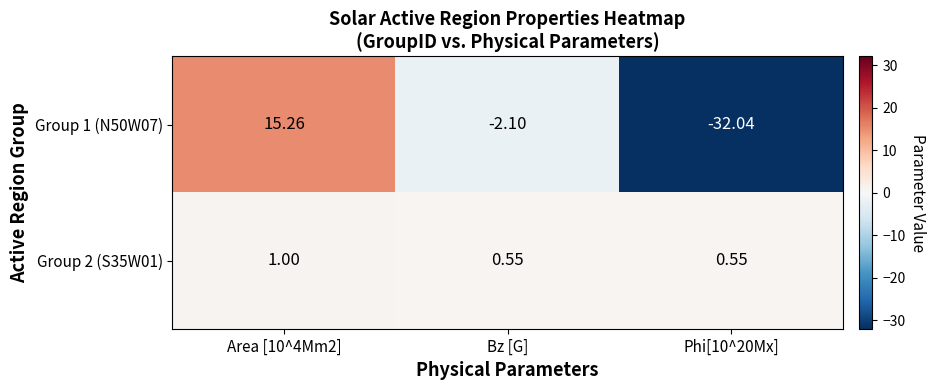

Where is Group 1 (N50W07) nearest to the value -8?

Bz [G]